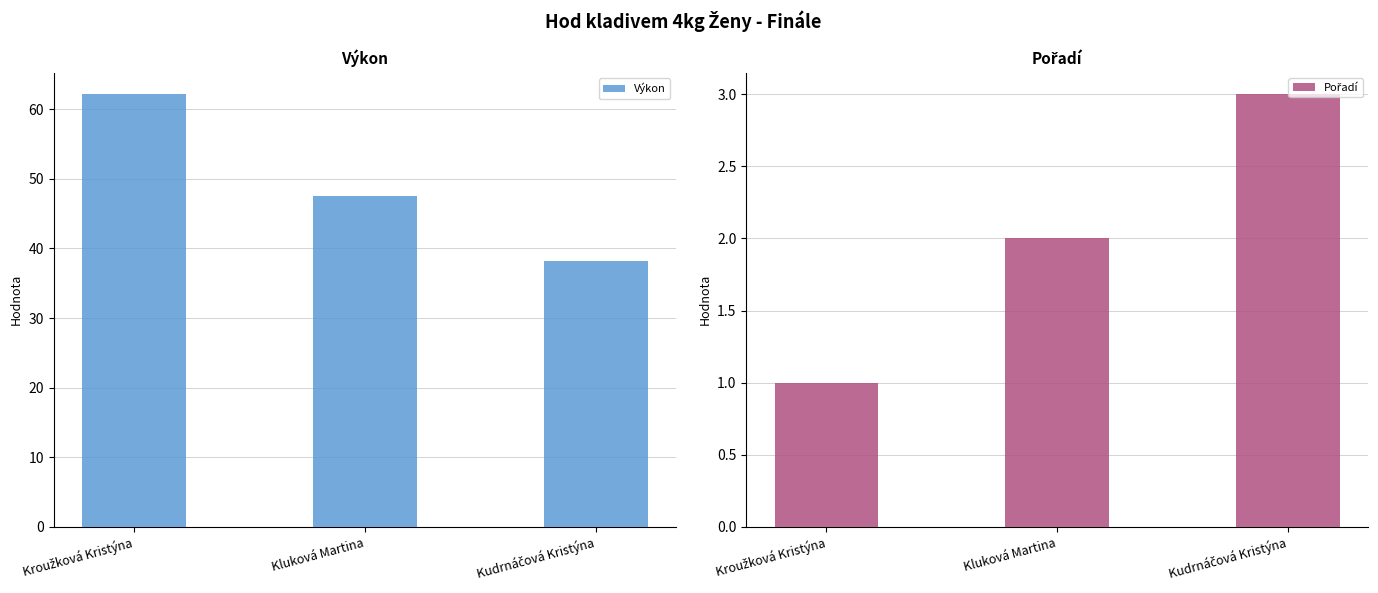

How many data points in Výkon are above 47?

2